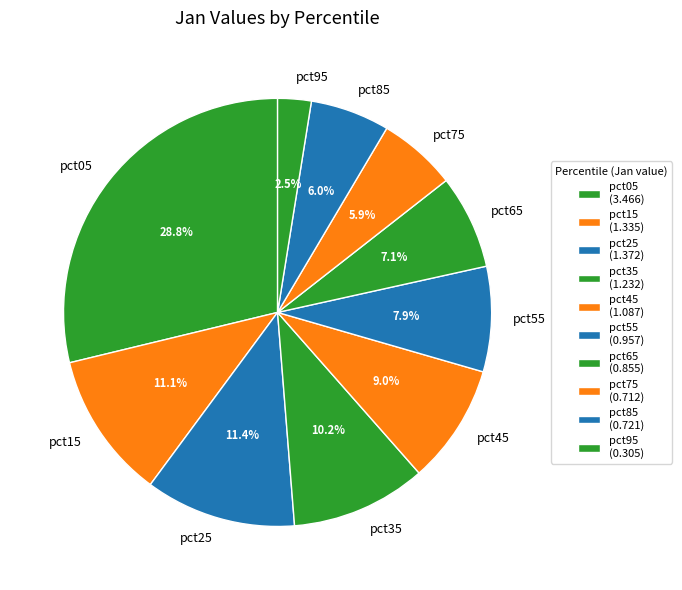

Is it true that pct35 is 10% of the pie?

True